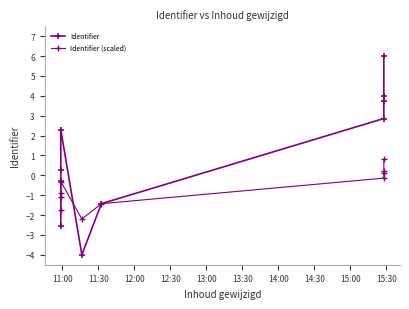

Rank the series by their maximum value, from highest to lowest.

Identifier, Identifier (scaled)